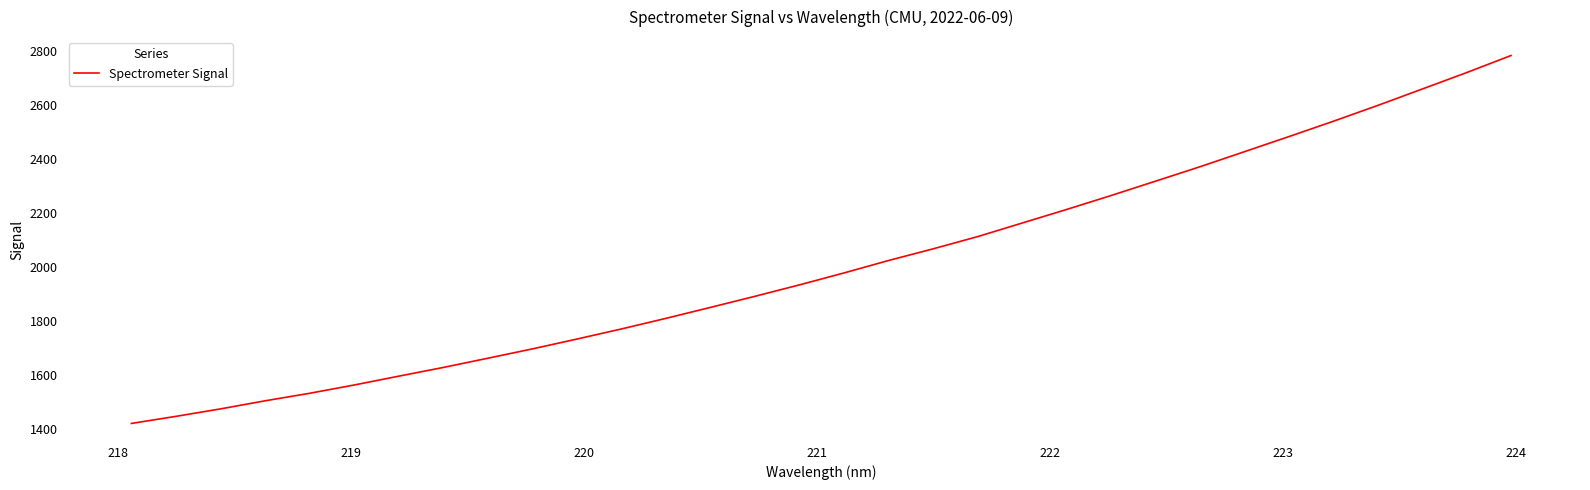

What is the greatest value displayed?

2784.4